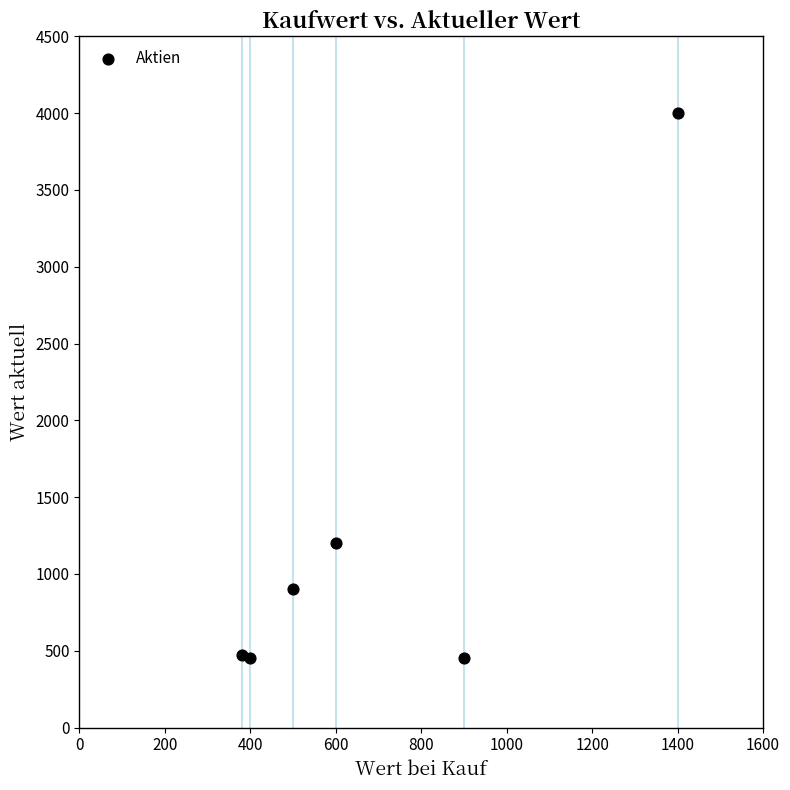

What Y value in the scatter plot is closest to 2225?

1200